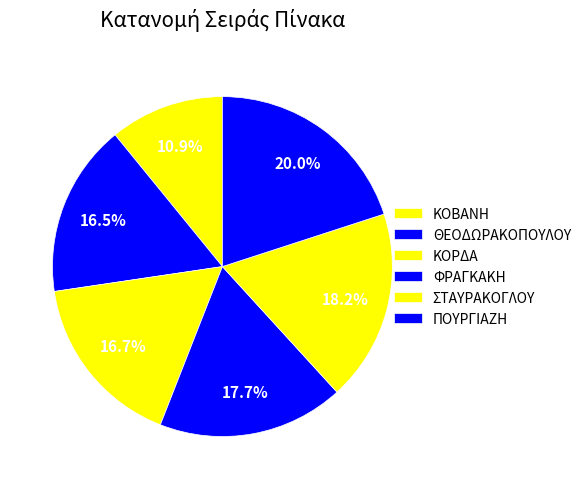

Do ΣΤΑΥΡΑΚΟΓΛΟΥ and ΠΟΥΡΓΙΑΖΗ together represent more than half of the pie?

No